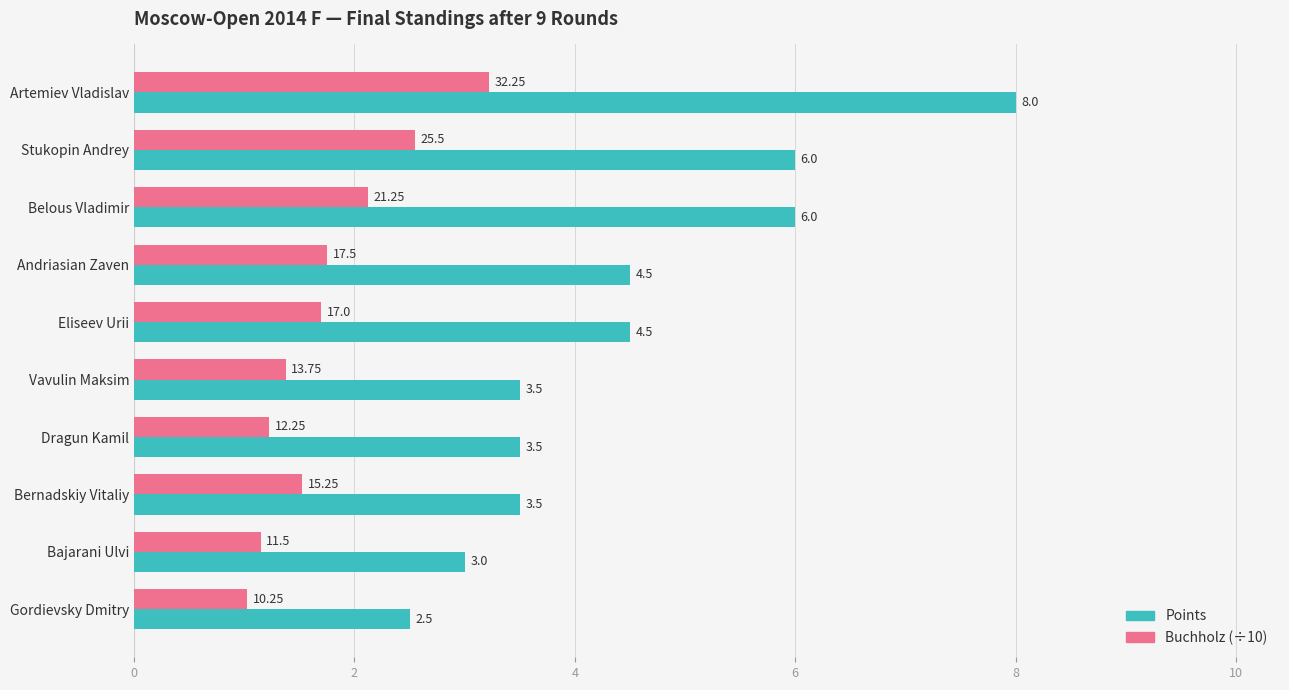

What is the total value across all series at Vavulin Maksim?

4.9